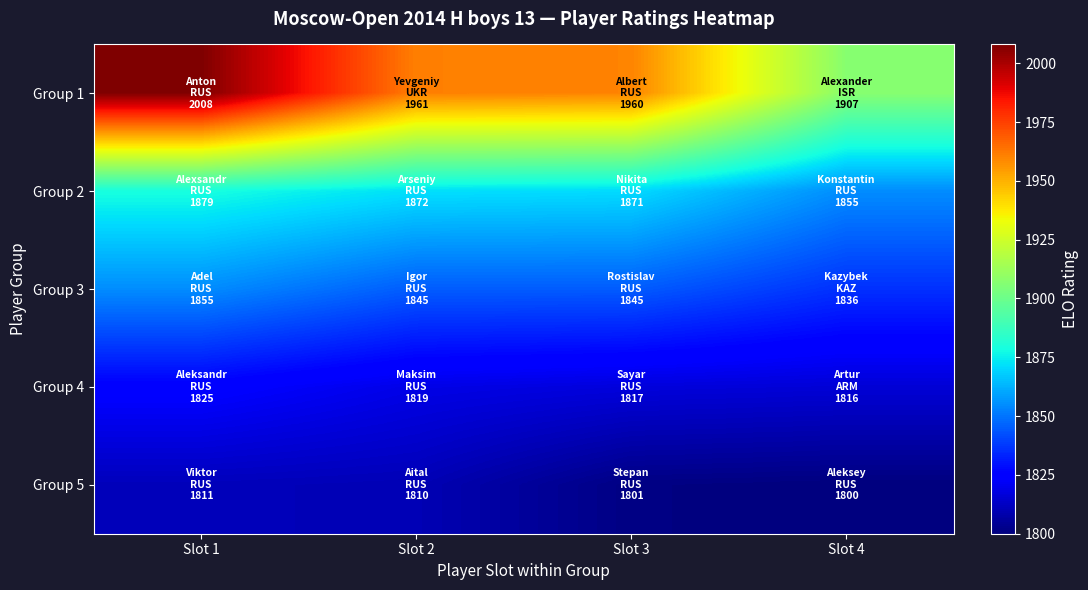

What is the minimum value shown in the chart?

1800